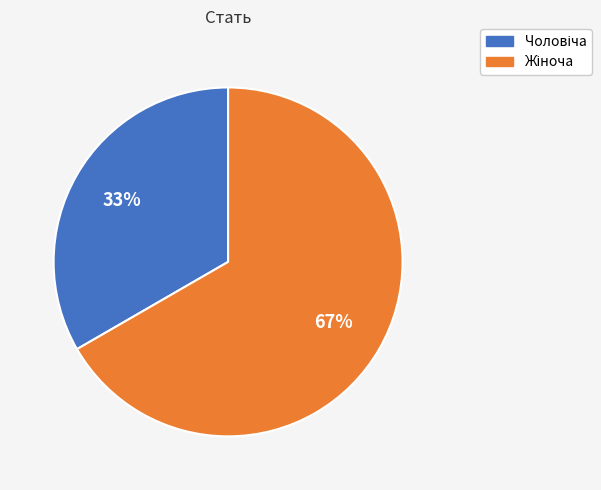

Does any single category account for the majority?

Yes